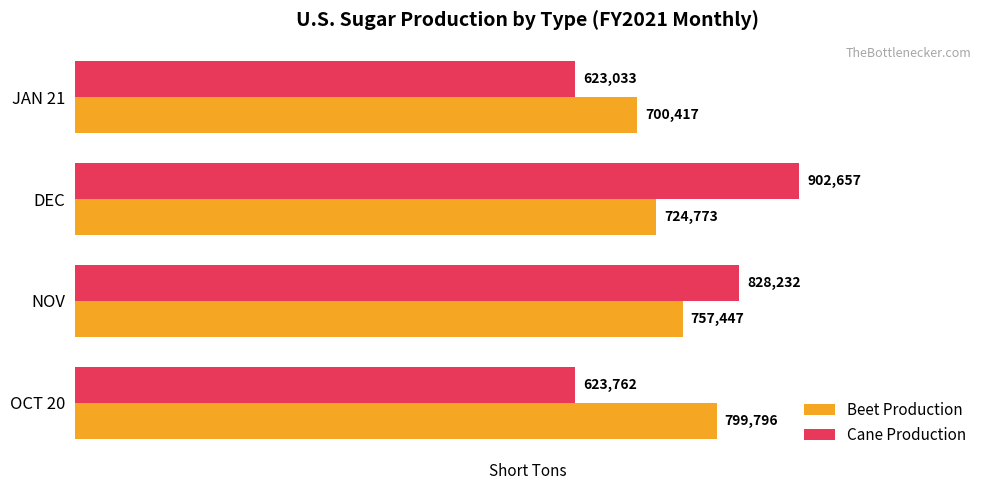

Rank the series by their average value, from highest to lowest.

Beet Production, Cane Production